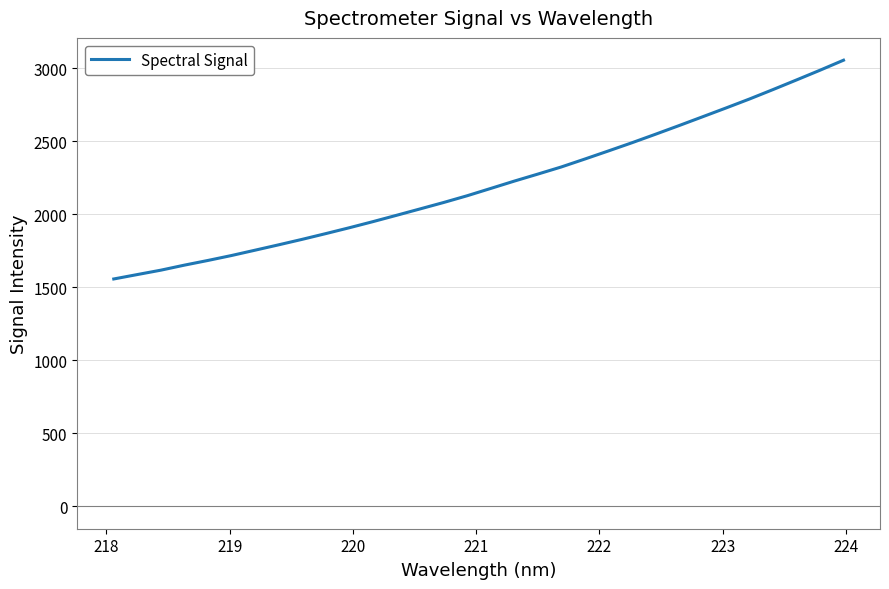

How many values exceed 2176?

16